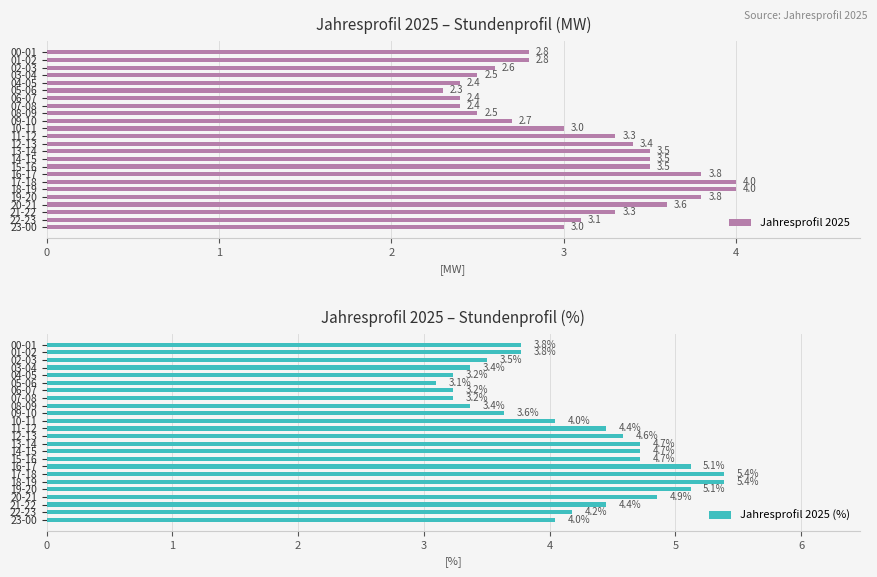

What is the total value across all series at 23?

7.0